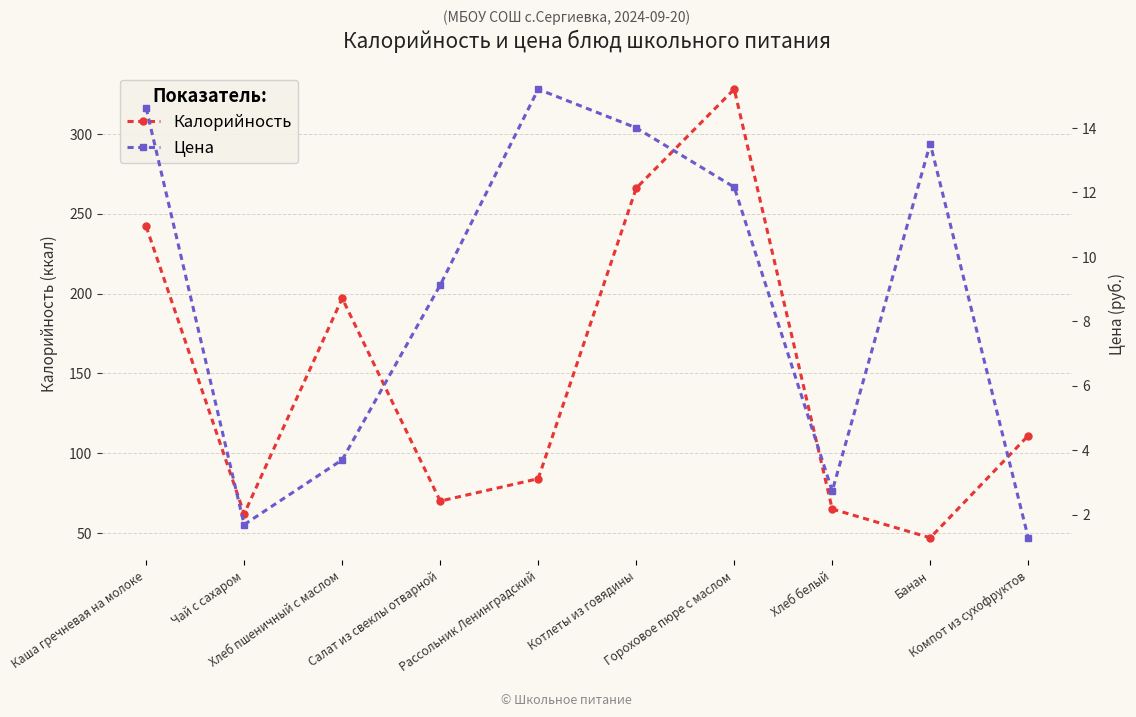

Where is the first local maximum for Цена?

Рассольник Ленинградский